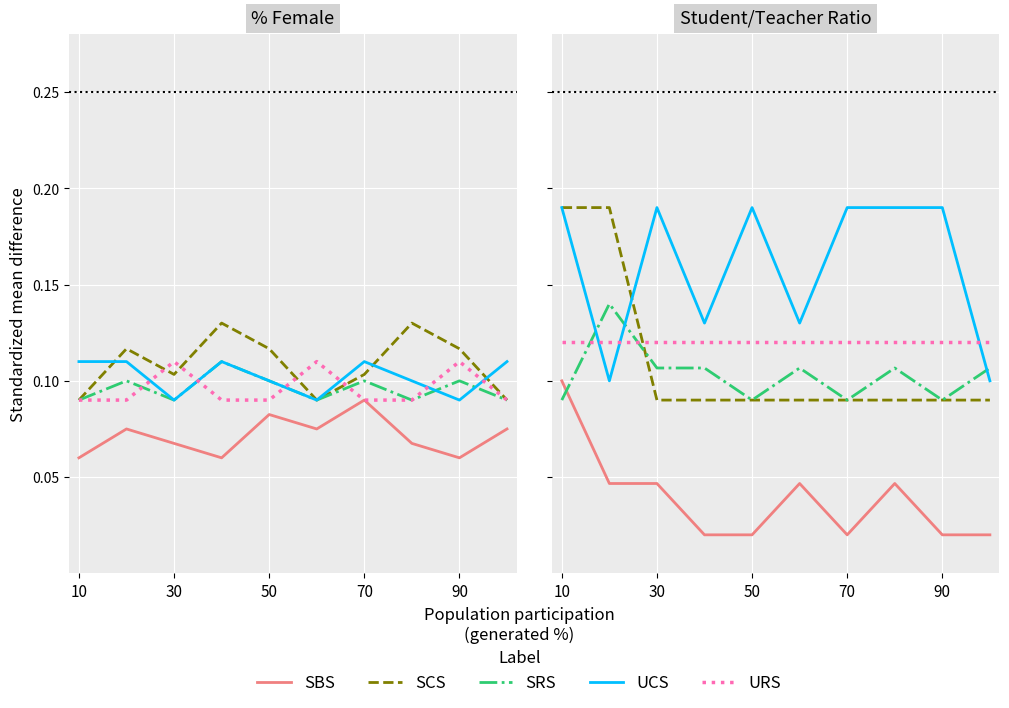

The URS series shows 0.1 at 90. True or false?

True